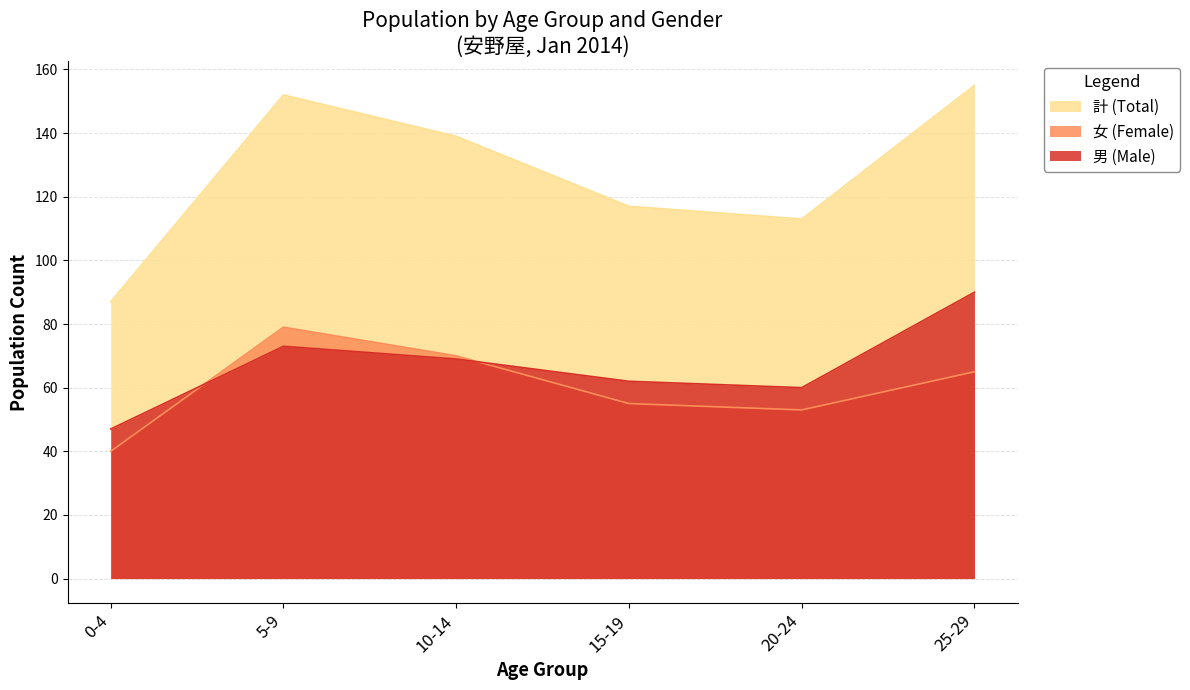

True or false: 計 (Total) and 女 (Female) intersect in this chart.

False